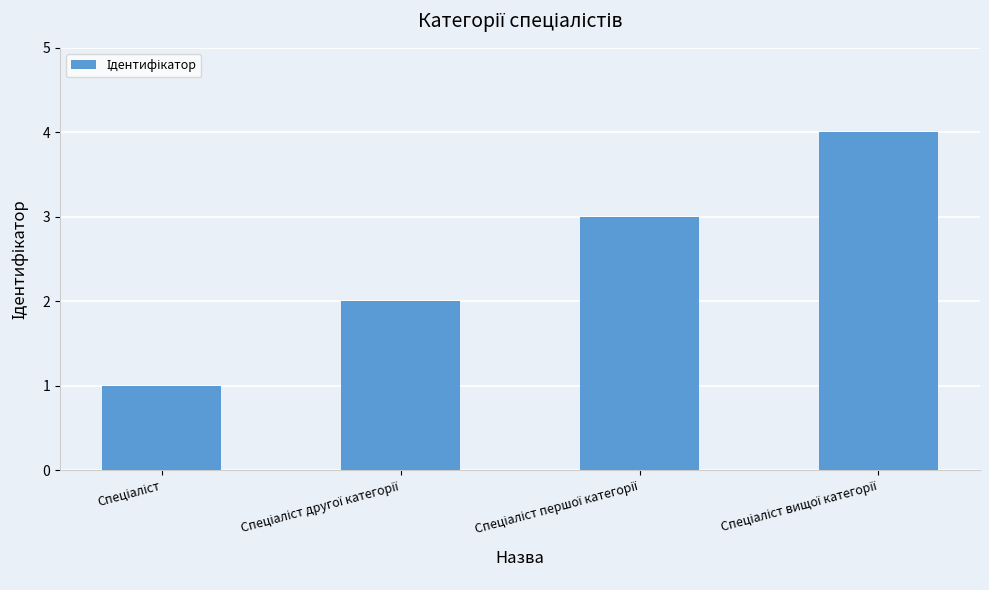

What is the greatest value displayed?

4